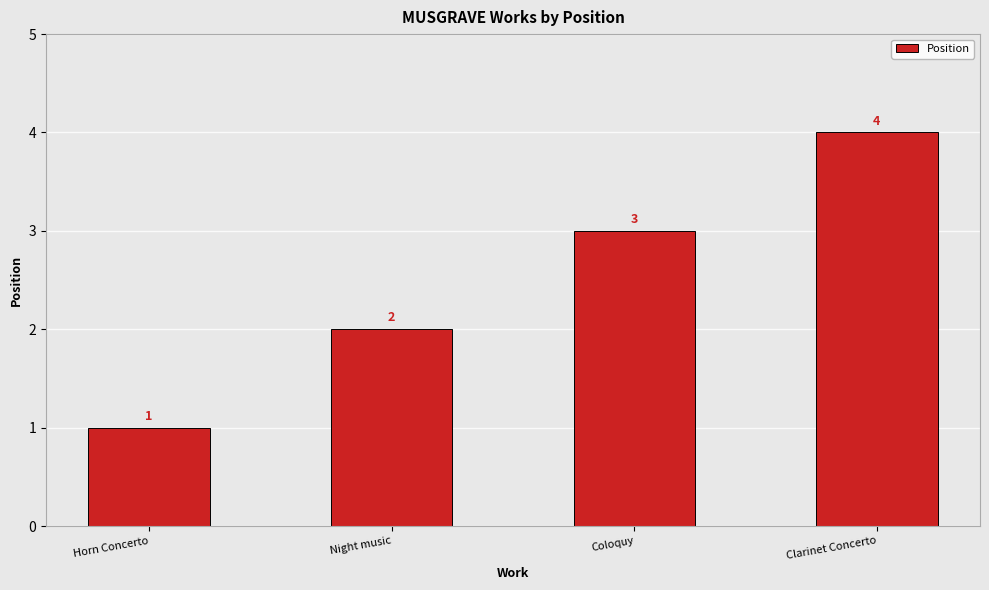

How many values are between 2 and 4?

3